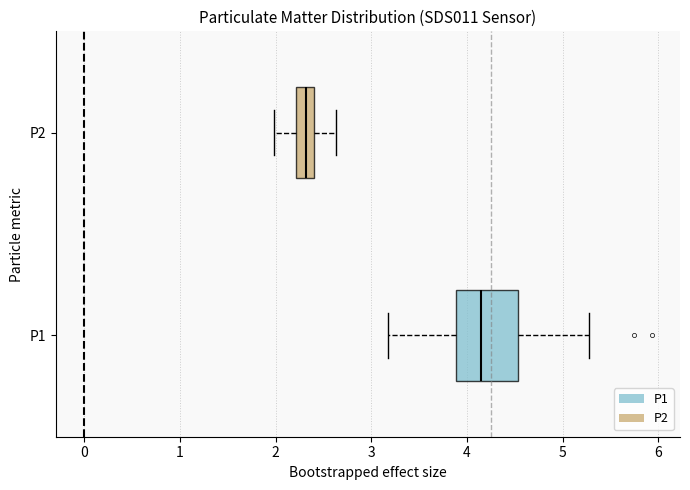

Comparing the boxes themselves (not the whiskers), which one is the widest?

P1